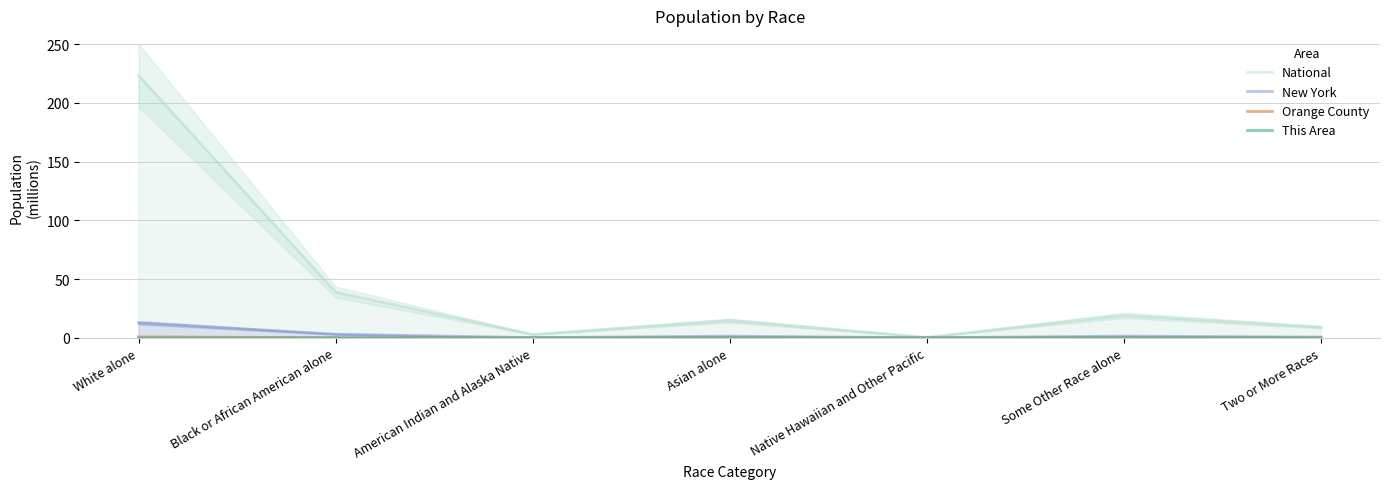

What is the difference between the highest and lowest values at Two or More Races?

9.0